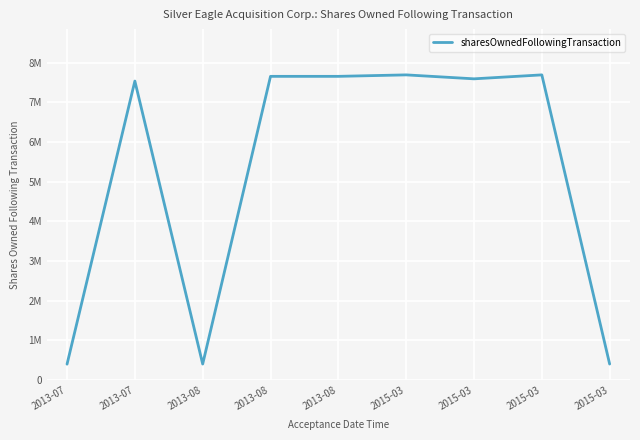

At which category does the data reach its first local valley?

2013-08